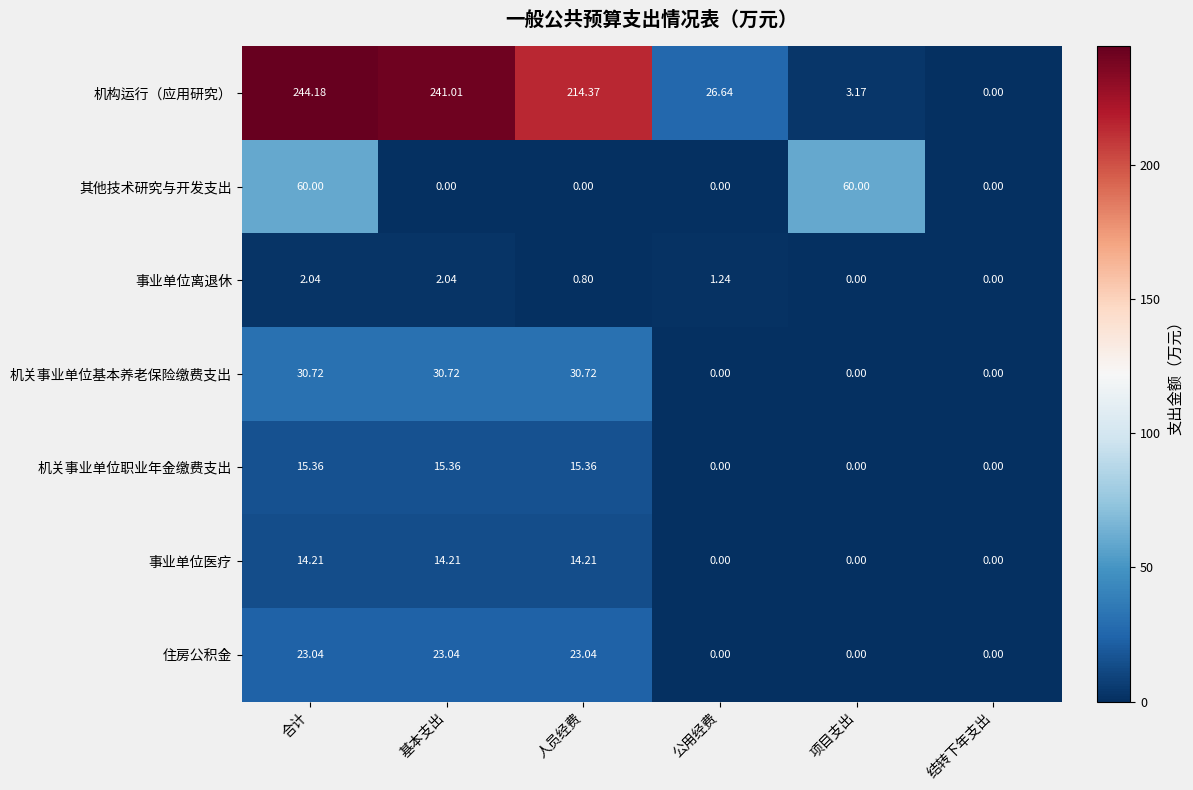

Which series has the widest spread of values?

机构运行（应用研究）